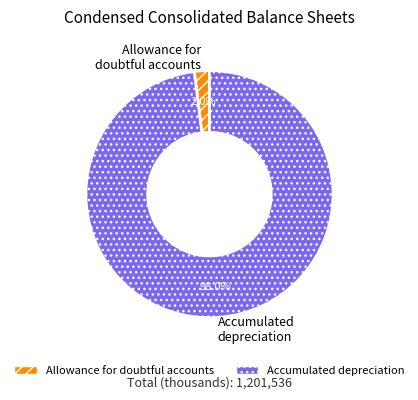

What percentage is NOT represented by Allowance for doubtful accounts?

98.0%